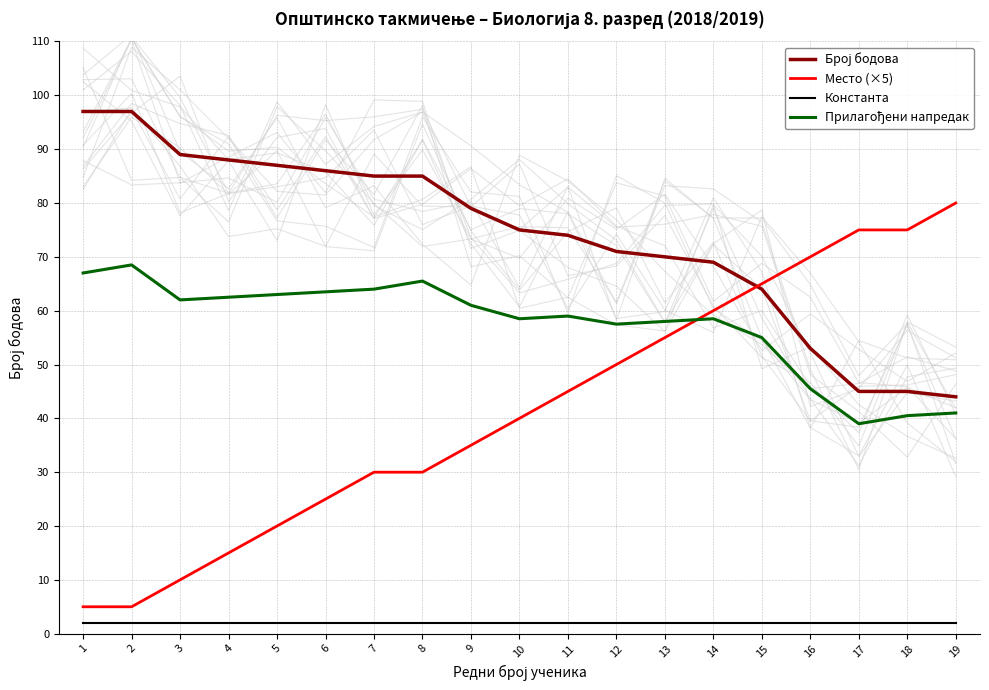

How many intersections are there between Број бодова and Место (×5)?

1